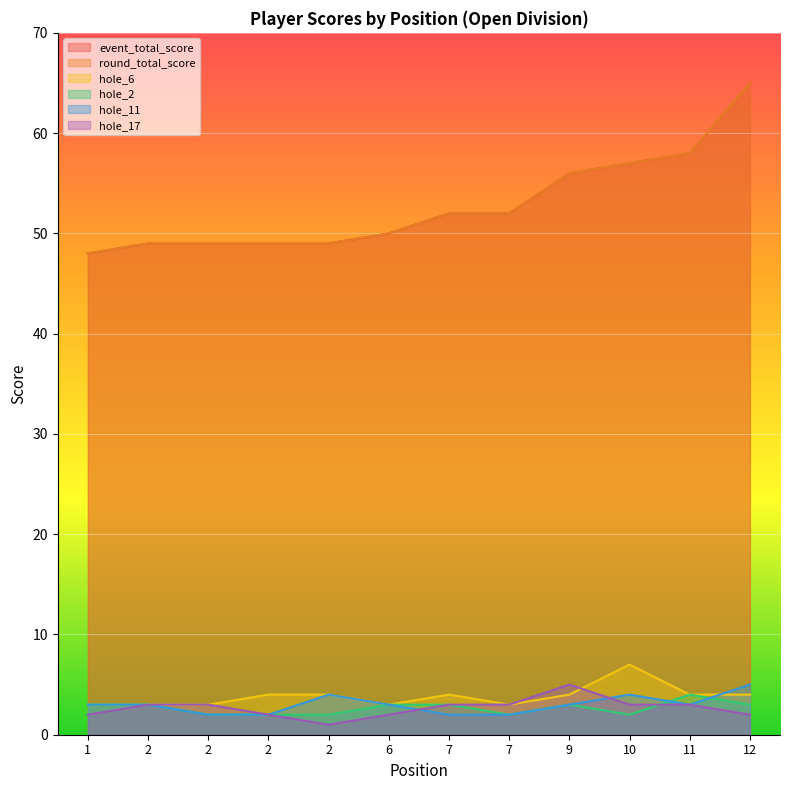

In hole_11, how many points are higher than both neighbors (excluding endpoints)?

2